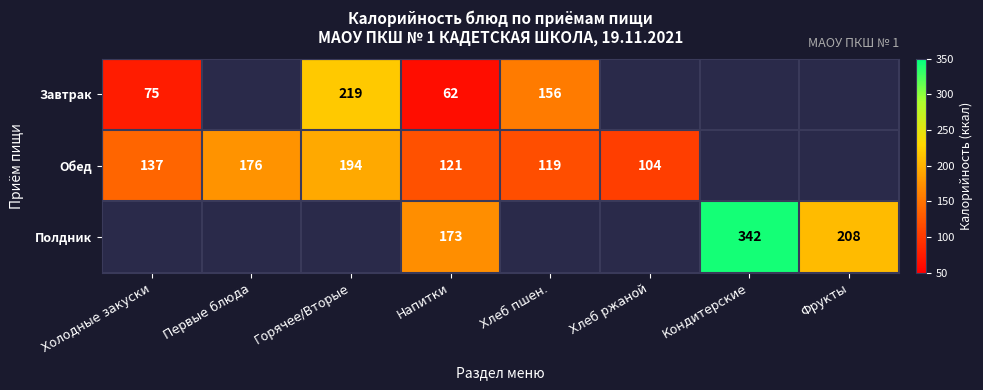

What is the sum of the Обед values at Горячее/Вторые and Холодные закуски?

331